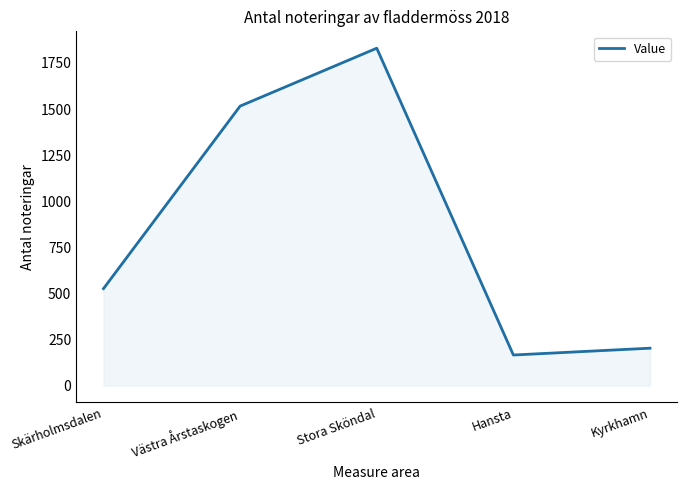

At which category does the data reach its first local peak?

Stora Sköndal